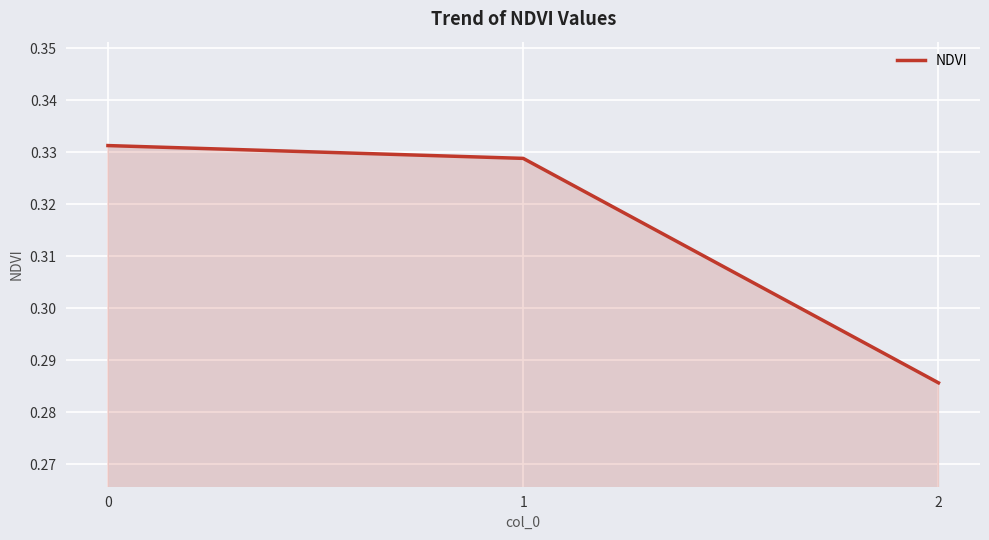

What is the sum of all values?

0.9